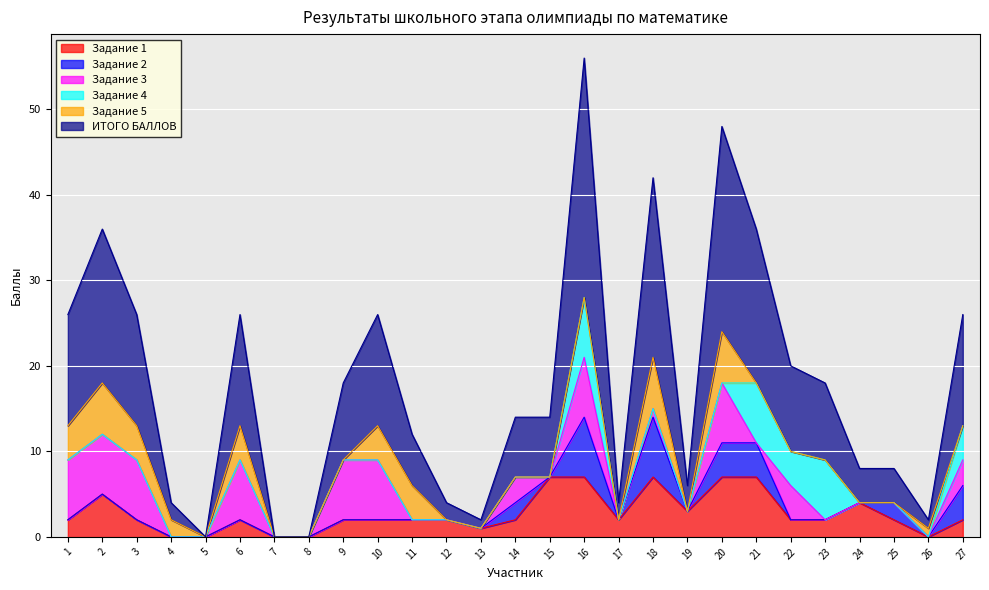

Between 16 and 1, which is larger?

16